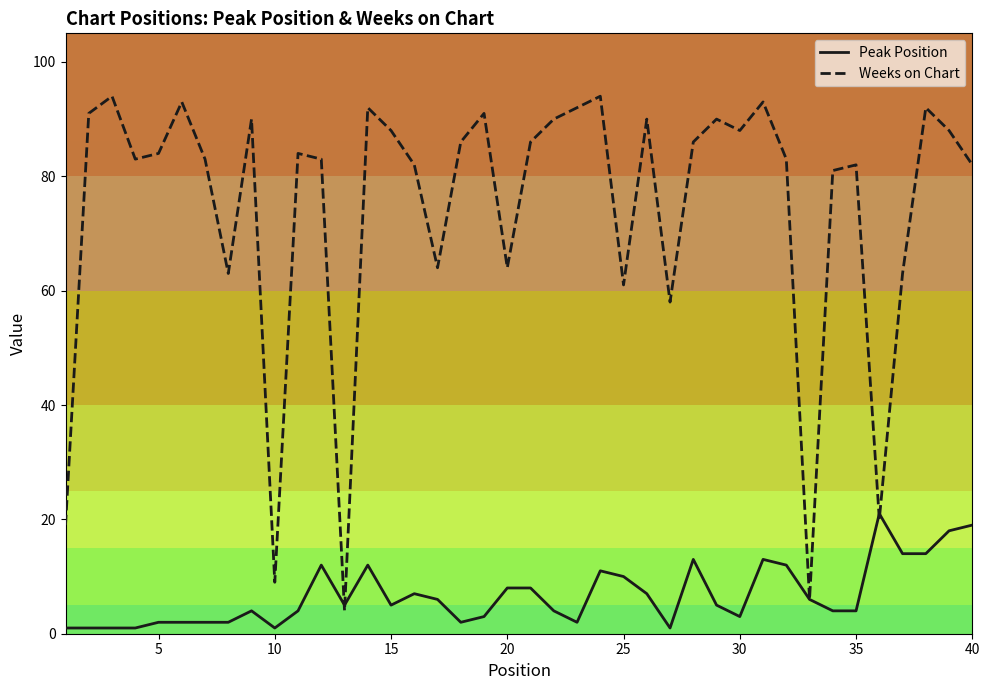

What is the greatest value displayed?

94